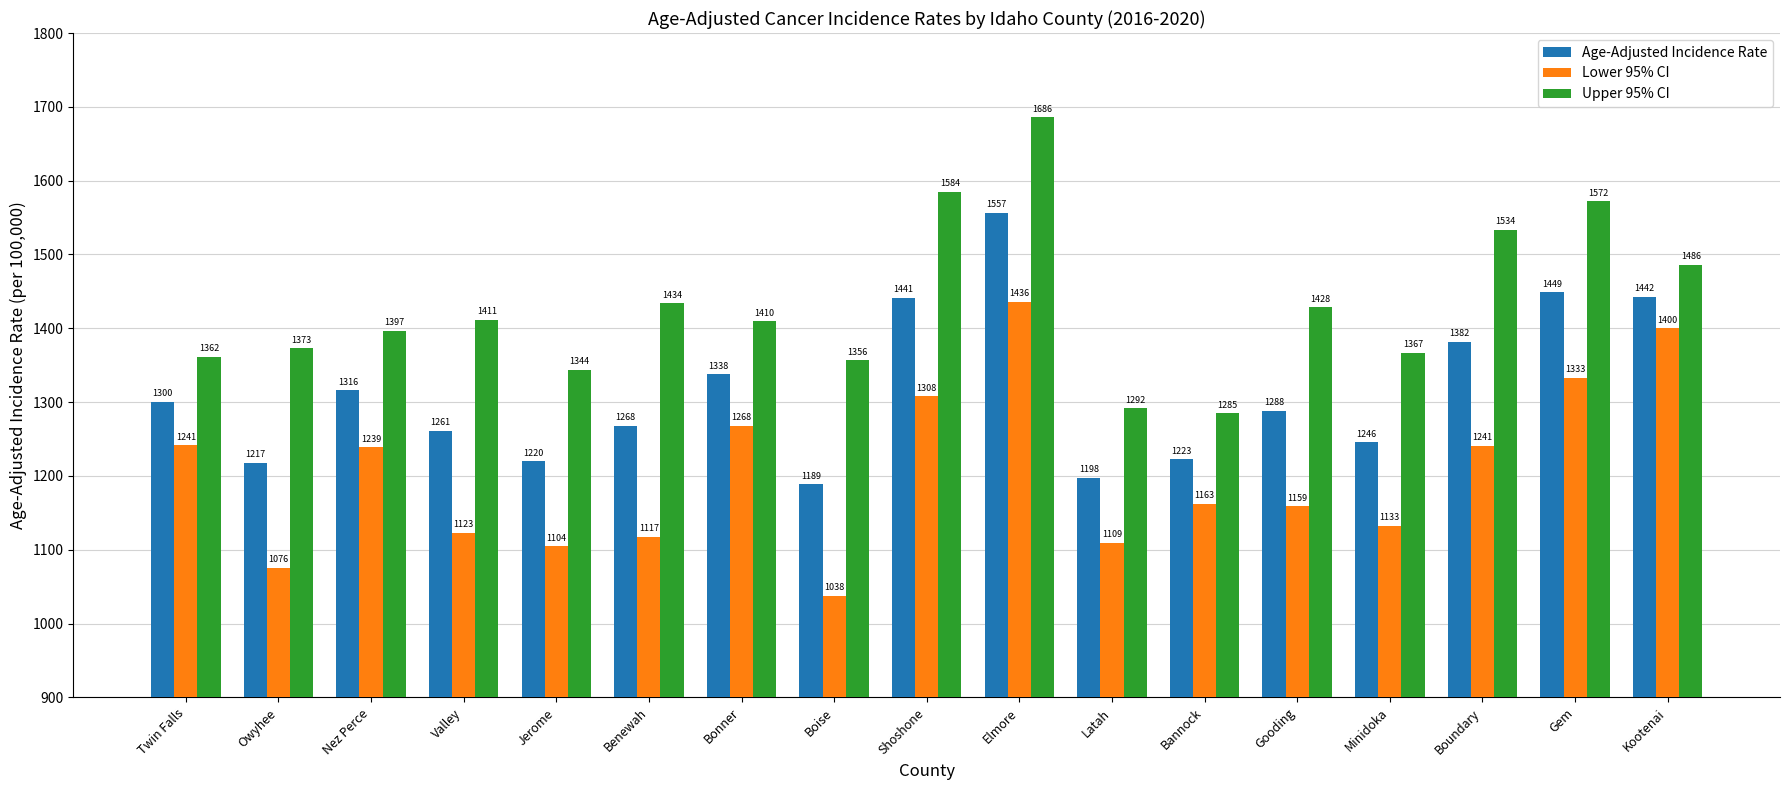

What position from the left is Shoshone?

9